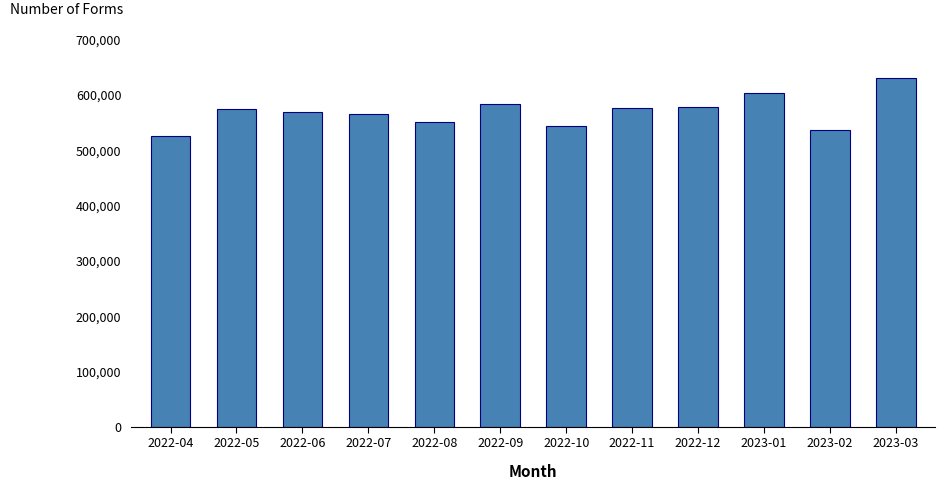

What is the label of the 6th bar from the right?

2022-10